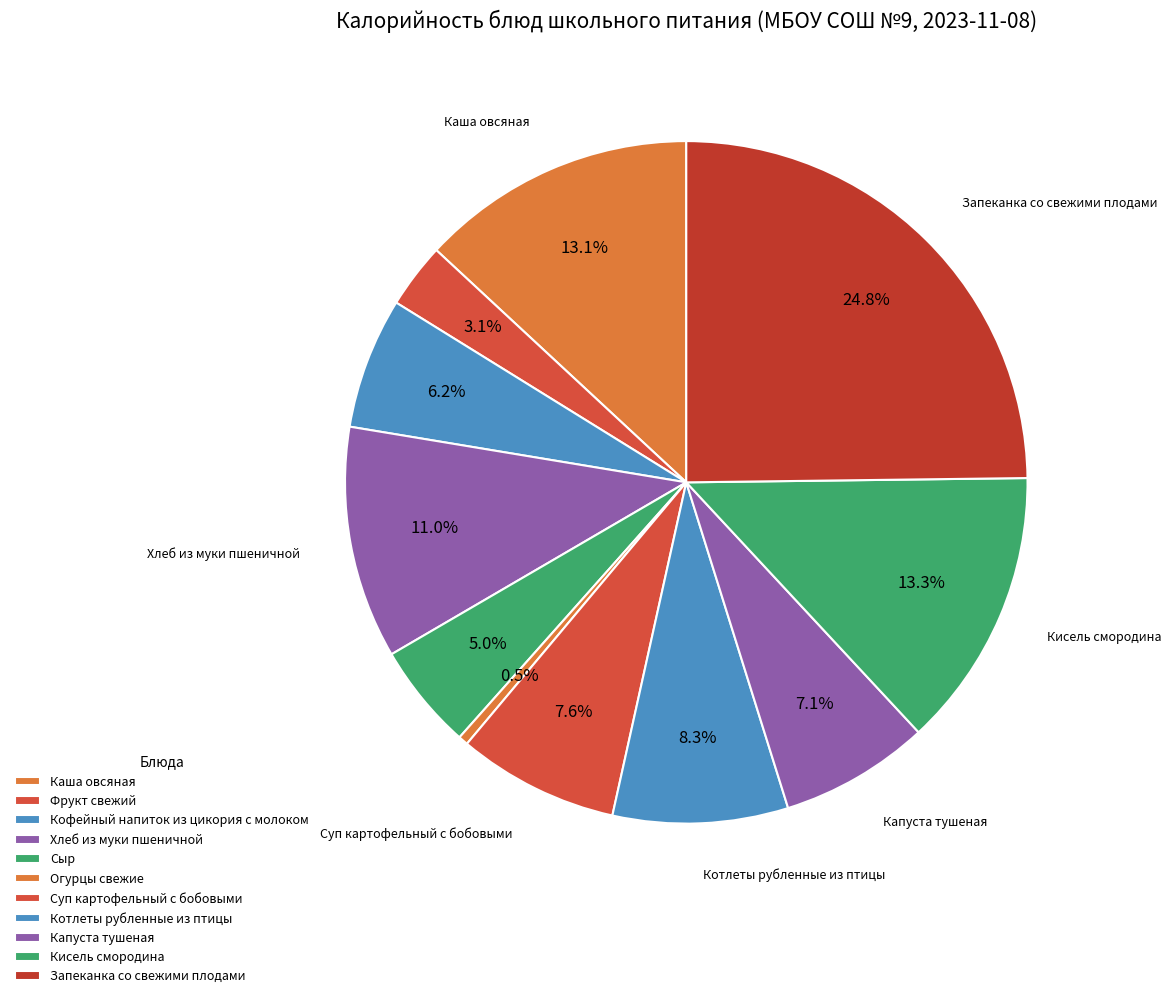

The Кофейный напиток из цикория с молоком slice represents 6% of the pie. True or false?

True